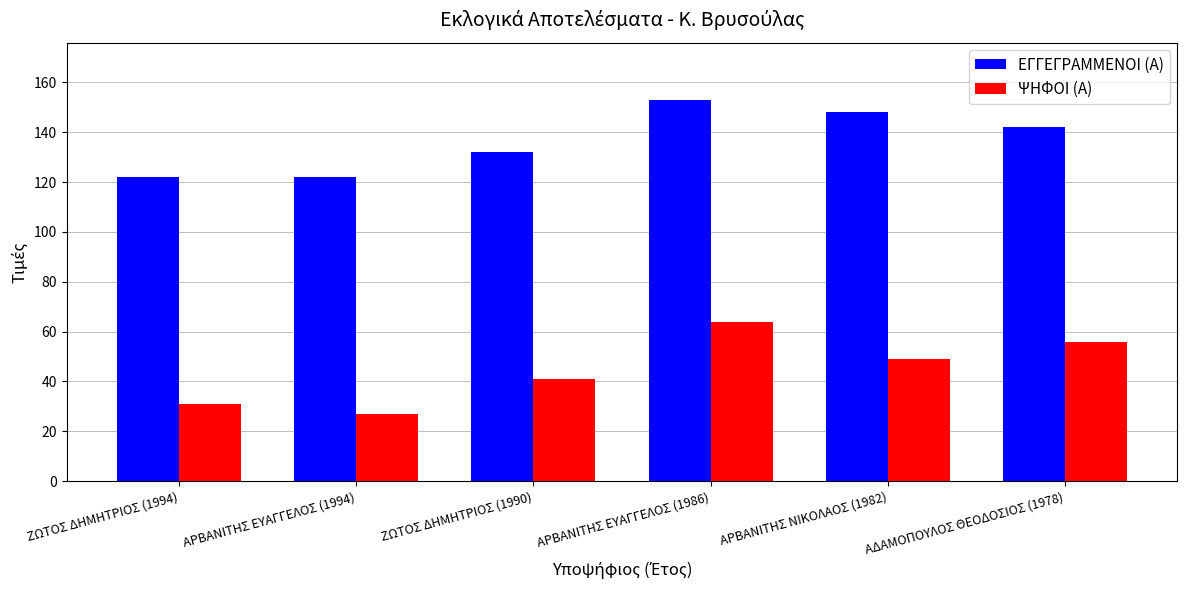

At which label does ΨΗΦΟΙ (Α) reach its minimum?

ΑΡΒΑΝΙΤΗΣ ΕΥΑΓΓΕΛΟΣ (1994)